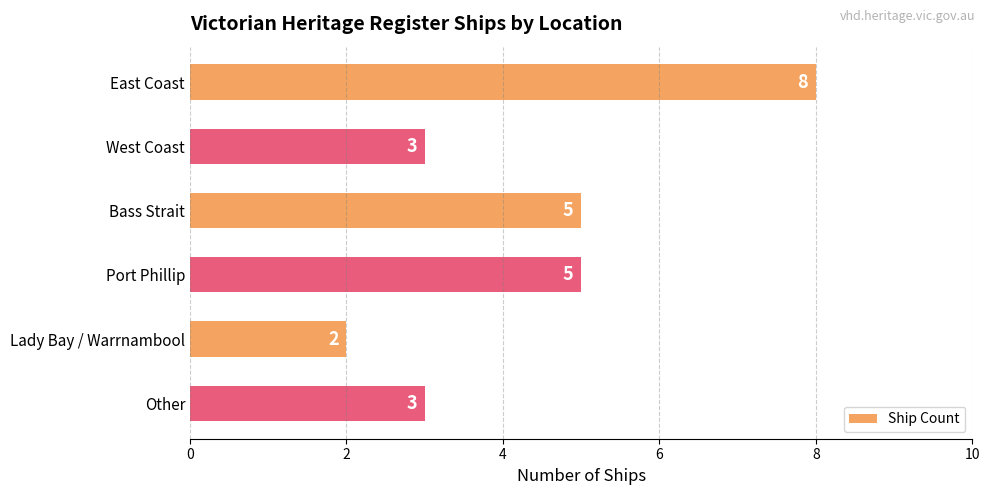

Approximately how many times larger is the value at East Coast compared to Port Phillip?

1.6